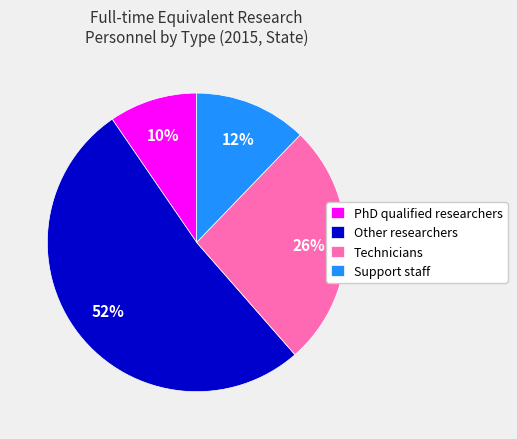

What percentage is the Other researchers slice, to the nearest percent?

52%